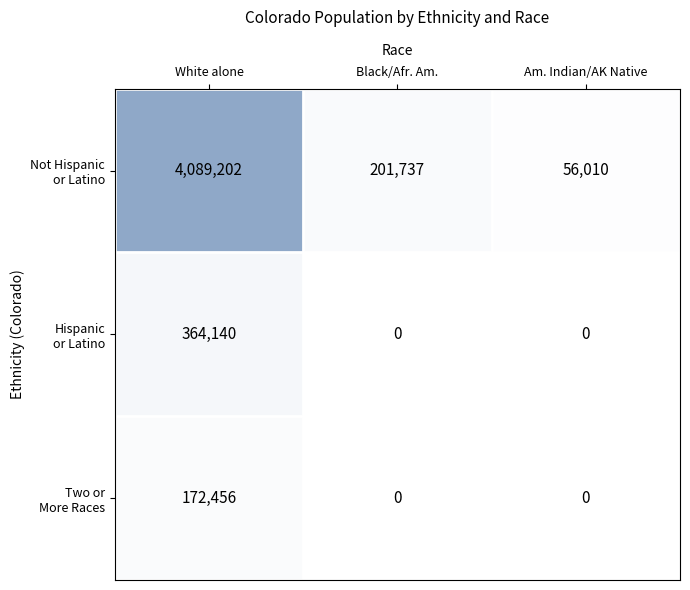

At which category is the sum across all series the highest?

White alone